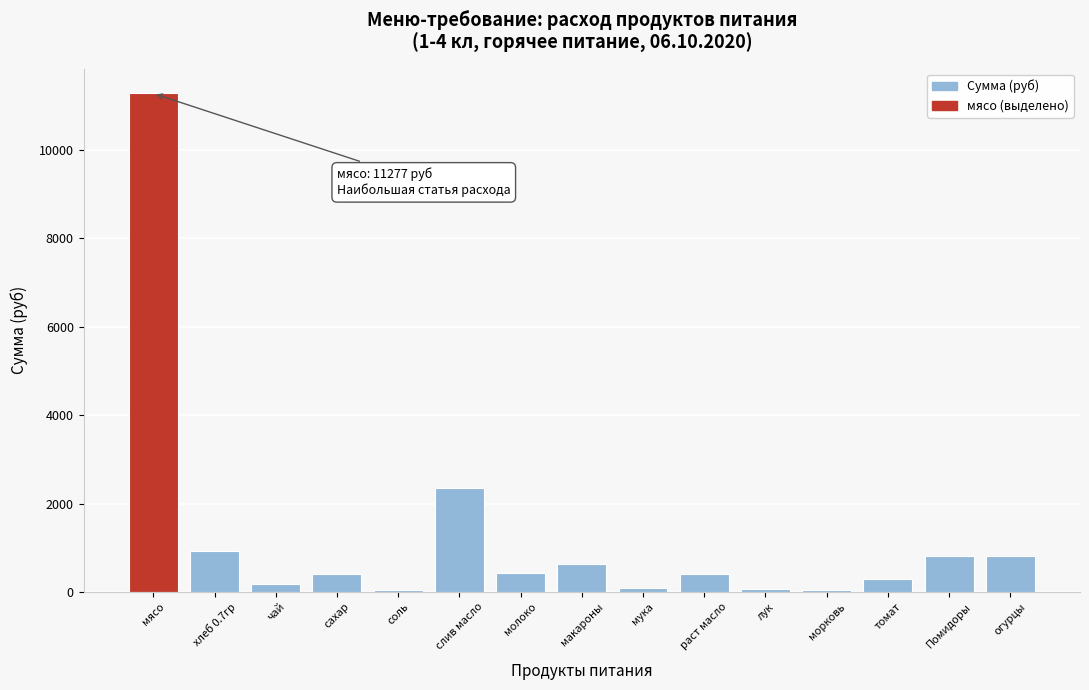

Which category has the highest value across all series?

мясо